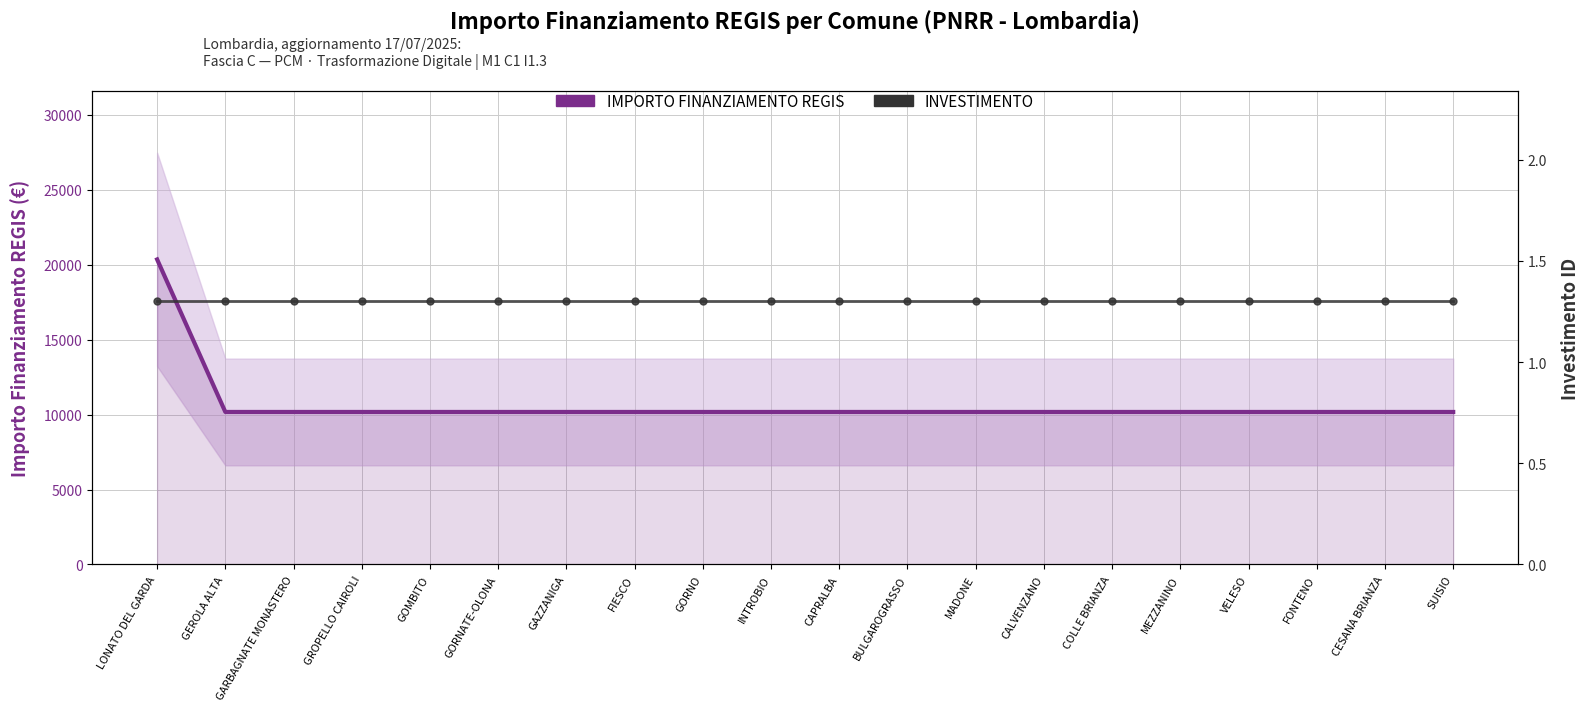

What is the minimum value for IMPORTO FINANZIAMENTO REGIS?

10172.0